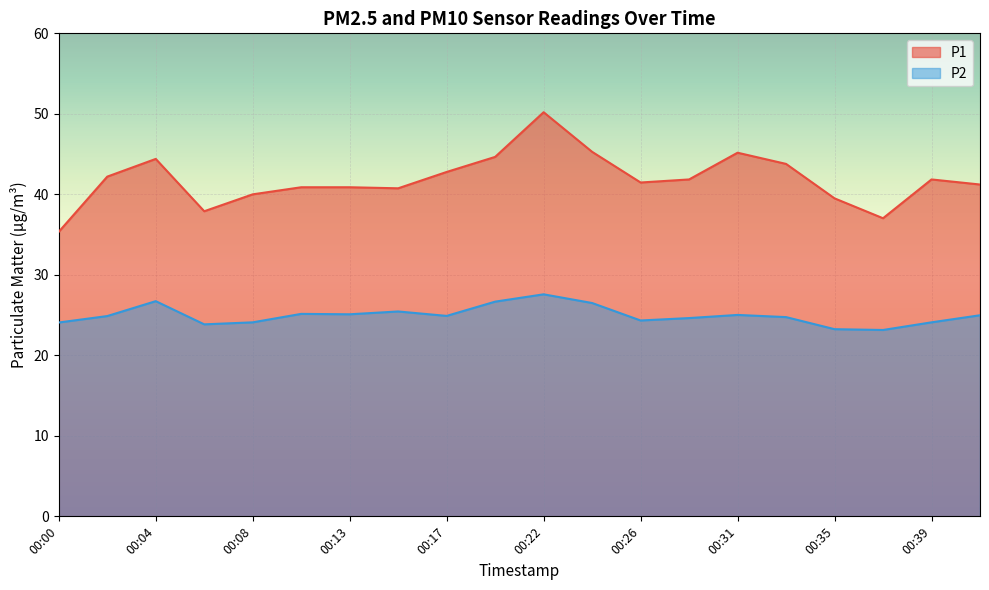

Is the value of P1 at 00:13 greater than the value of P2 at 00:28?

Yes